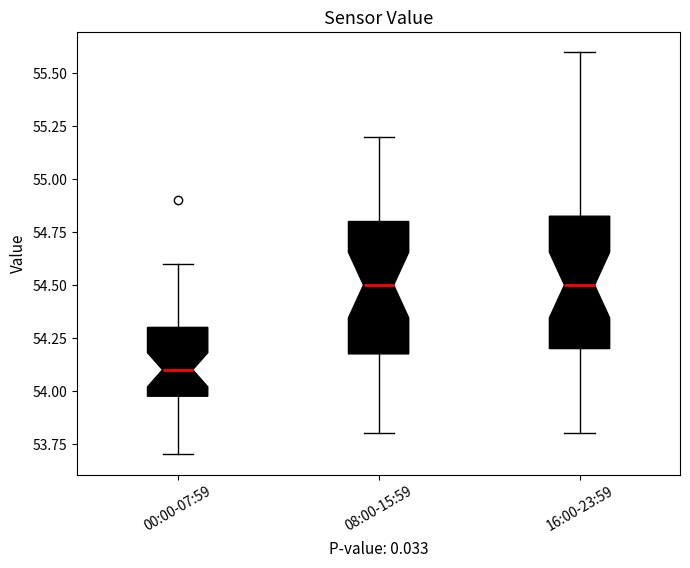

Reading left to right, read every box against the y-axis: the position of its median line, the range the box covers, and the ends of its whiskers. The values are not printed on the chart, so give them approximately, as read against the axis.

00:00-07:59: median 54.10, box 54.00 to 54.30, whiskers 53.70 to 54.60
08:00-15:59: median 54.50, box 54.20 to 54.80, whiskers 53.80 to 55.20
16:00-23:59: median 54.50, box 54.20 to 54.85, whiskers 53.80 to 55.60